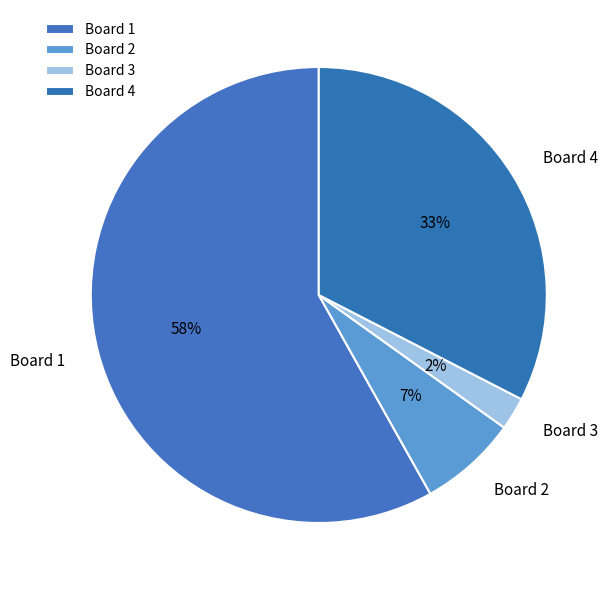

How many slices are in this pie chart?

4